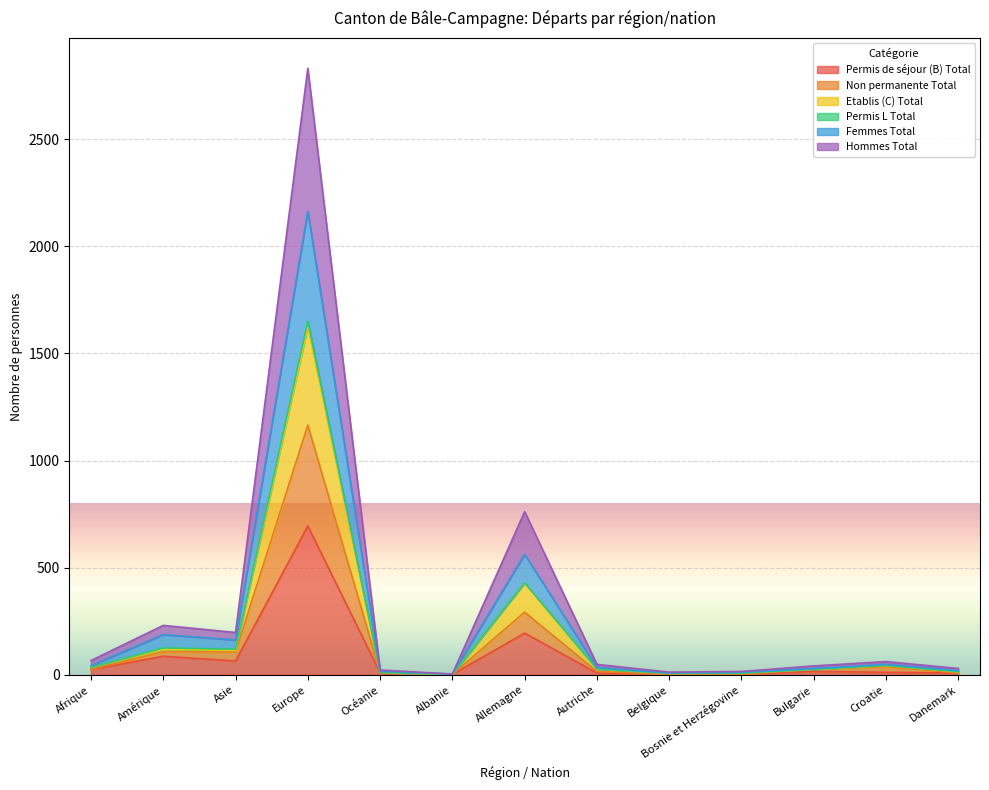

At which category does Non permanente Total reach its first local peak?

Amérique